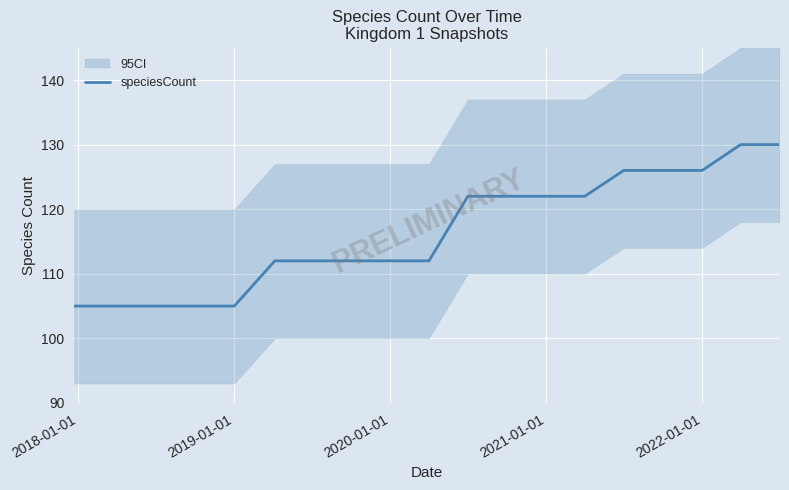

What is the highest value of the speciesCount series?

130